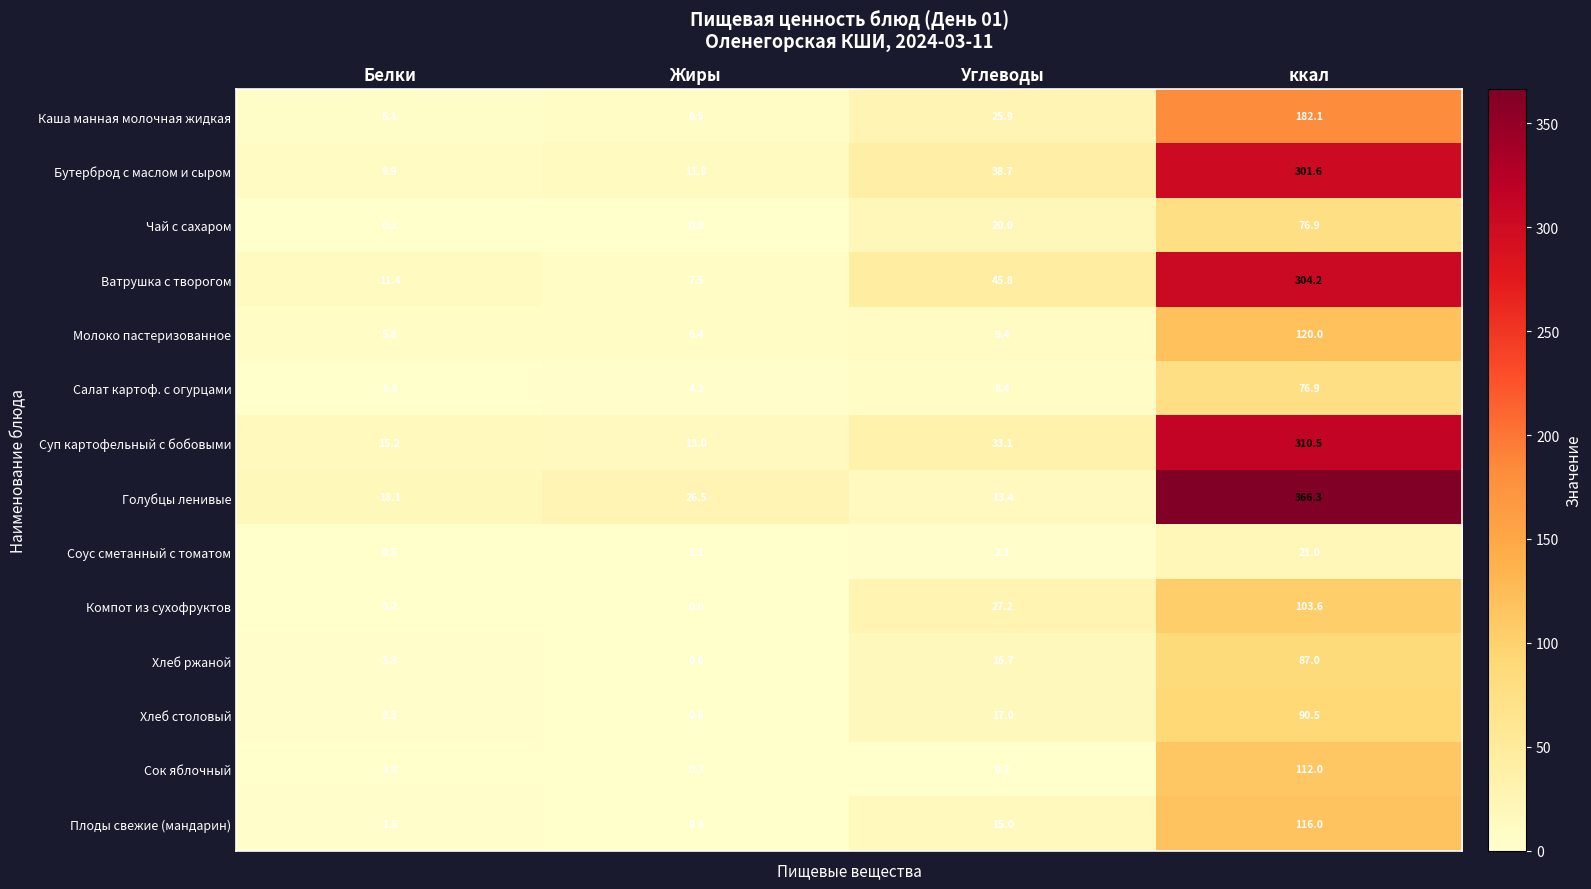

The value of Бутерброд с маслом и сыром at ккал is 111.6. True or false?

False